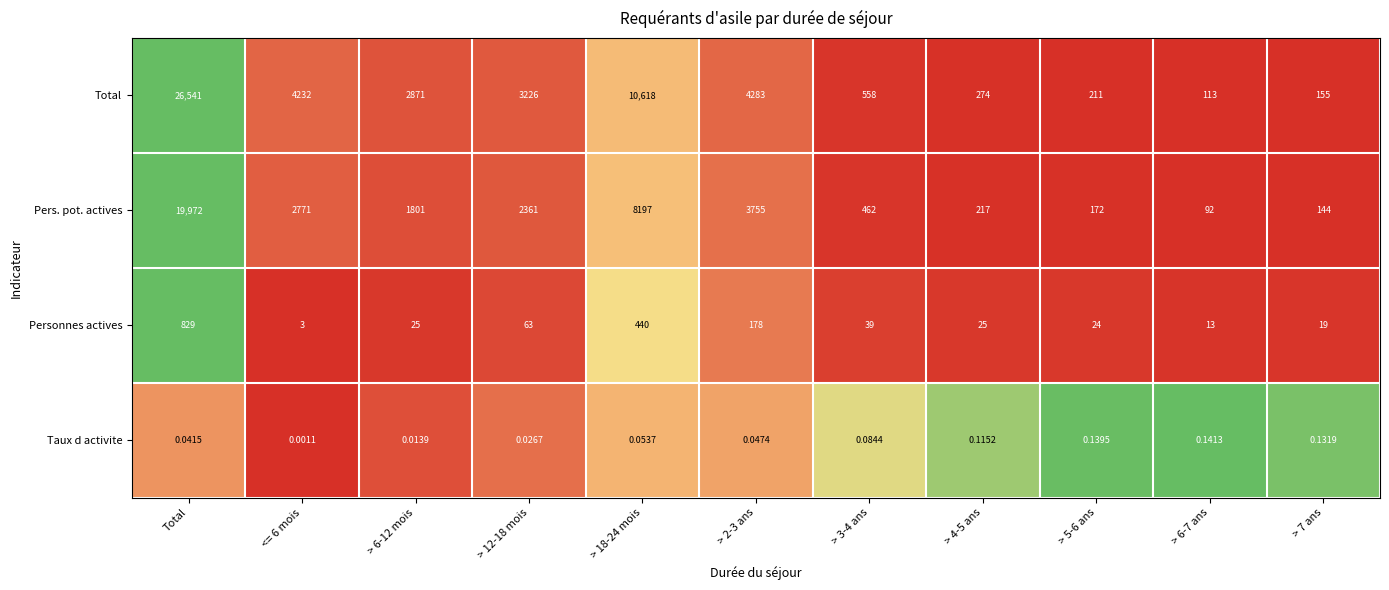

Which category has the highest value across all series?

Total